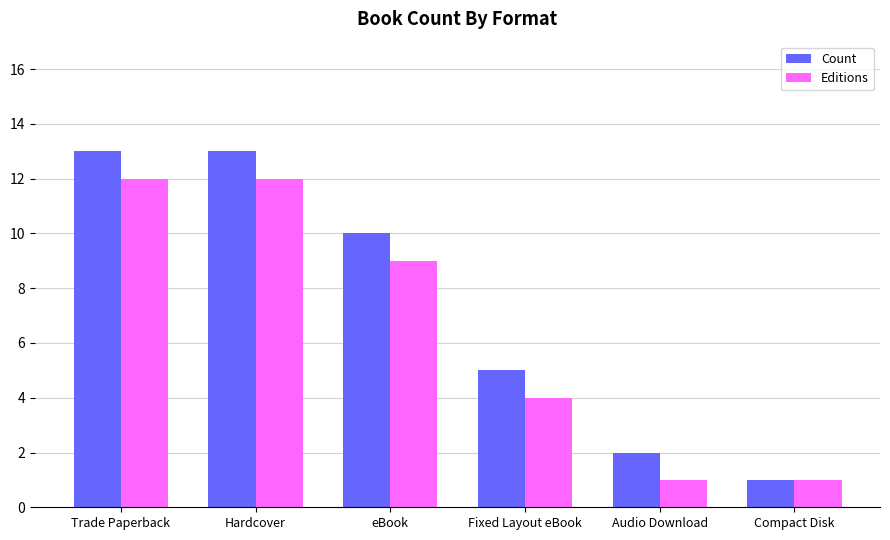

What is the average value of the Count series?

7